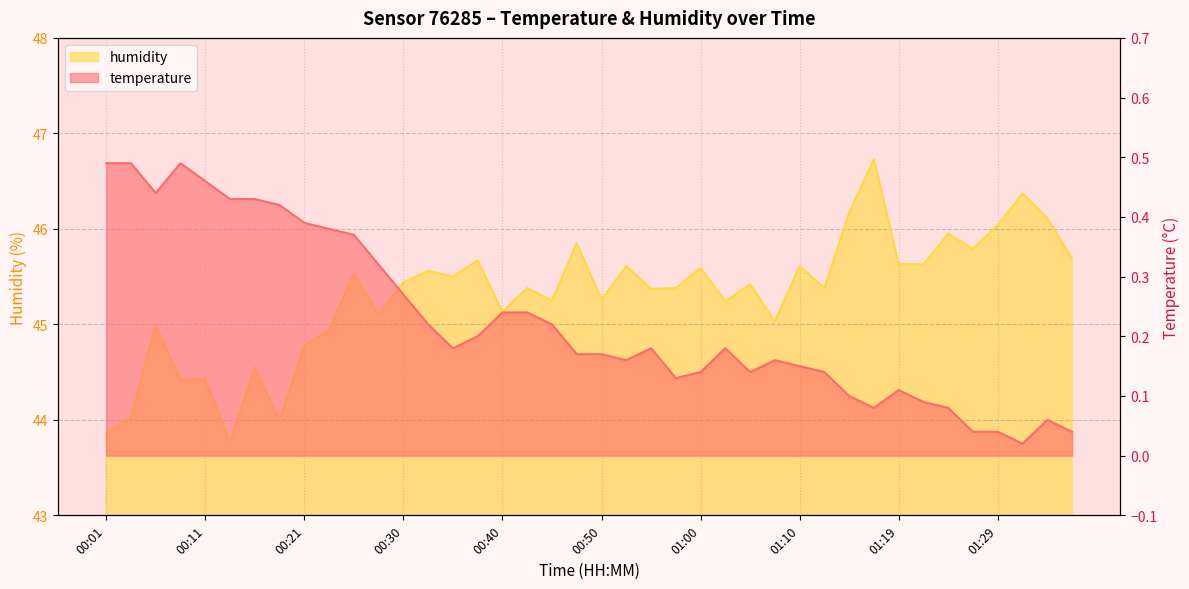

Reading left to right, list all the values displayed in this chart.

temperature: 00:01=0.5	00:03=0.5	00:06=0.4	00:08=0.5	00:11=0.5	00:13=0.4	00:16=0.4	00:18=0.4	00:21=0.4	00:23=0.4	00:25=0.4	00:28=0.3	00:30=0.3	00:33=0.2	00:35=0.2	00:38=0.2	00:40=0.2	00:43=0.2	00:45=0.2	00:47=0.2	00:50=0.2	00:52=0.2	00:55=0.2	00:57=0.1	01:00=0.1	01:02=0.2	01:05=0.1	01:07=0.2	01:10=0.1	01:12=0.1	01:14=0.1	01:17=0.1	01:19=0.1	01:22=0.1	01:24=0.1	01:27=0.0	01:29=0.0	01:32=0.0	01:34=0.1	01:37=0.0
humidity: 00:01=43.9	00:03=44.0	00:06=45.0	00:08=44.4	00:11=44.4	00:13=43.8	00:16=44.5	00:18=44.0	00:21=44.8	00:23=44.9	00:25=45.5	00:28=45.1	00:30=45.4	00:33=45.6	00:35=45.5	00:38=45.7	00:40=45.1	00:43=45.4	00:45=45.2	00:47=45.9	00:50=45.3	00:52=45.6	00:55=45.4	00:57=45.4	01:00=45.6	01:02=45.2	01:05=45.4	01:07=45.0	01:10=45.6	01:12=45.4	01:14=46.2	01:17=46.7	01:19=45.6	01:22=45.6	01:24=46.0	01:27=45.8	01:29=46.0	01:32=46.4	01:34=46.1	01:37=45.7